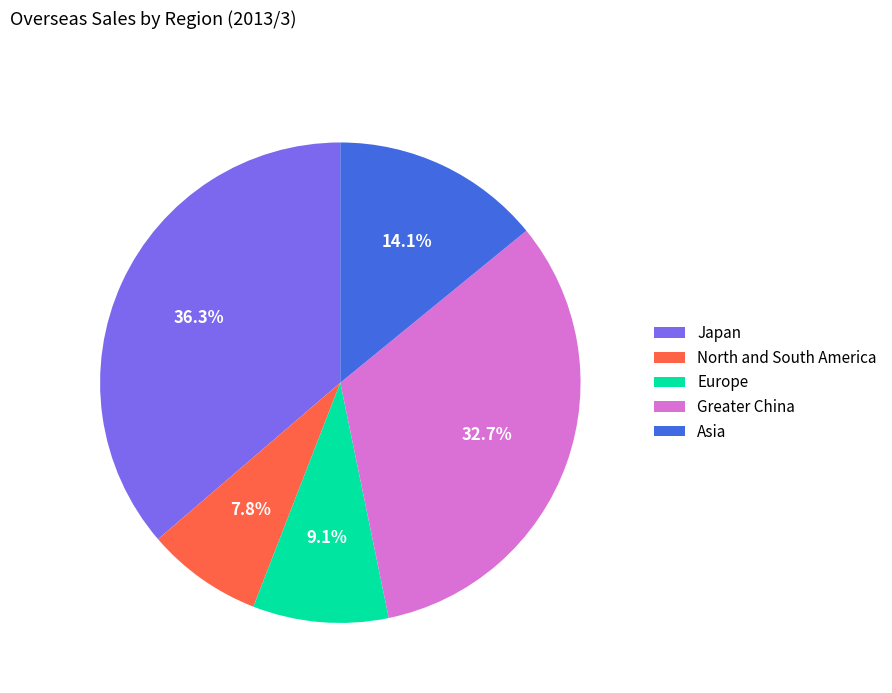

Is it true that Greater China is 33% of the pie?

True